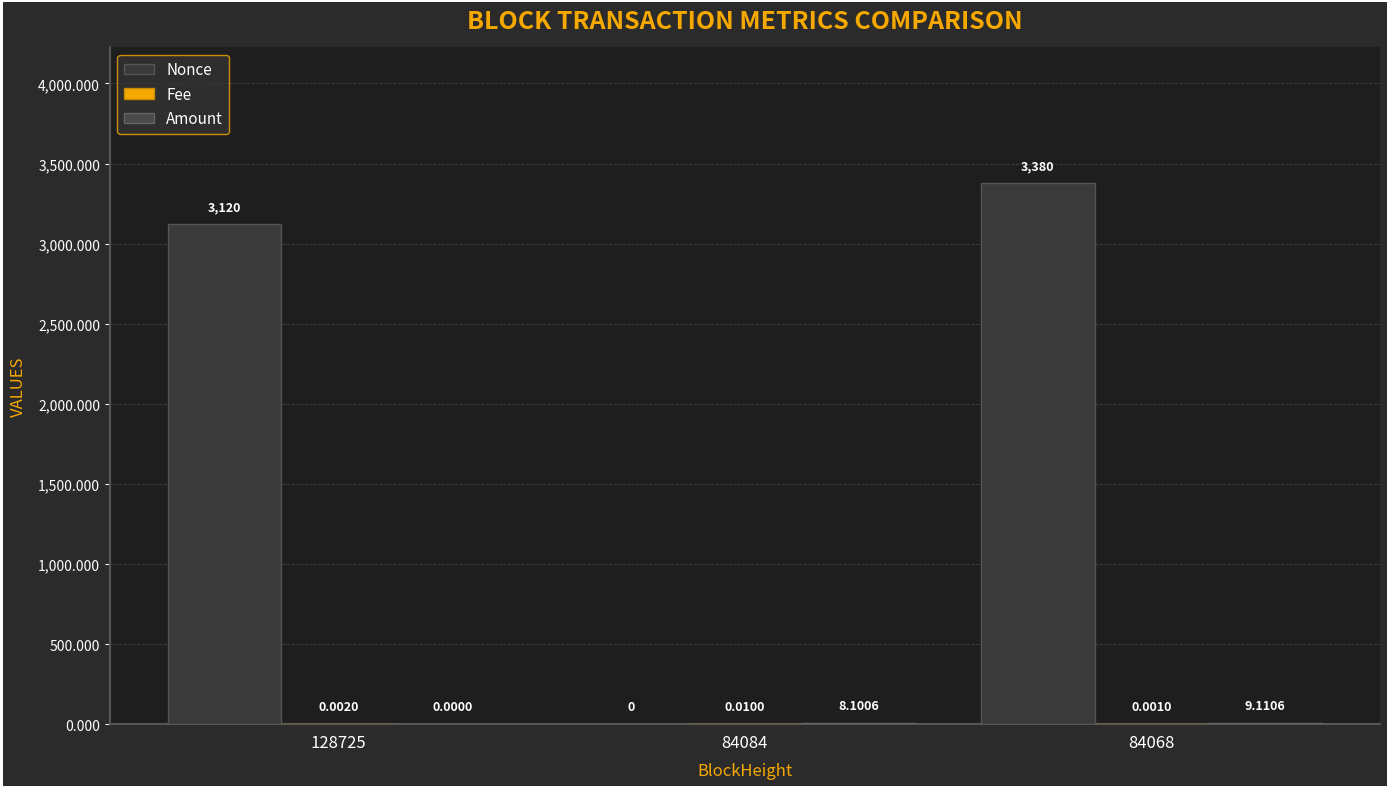

What is the total value across all series at 84084?

8.1